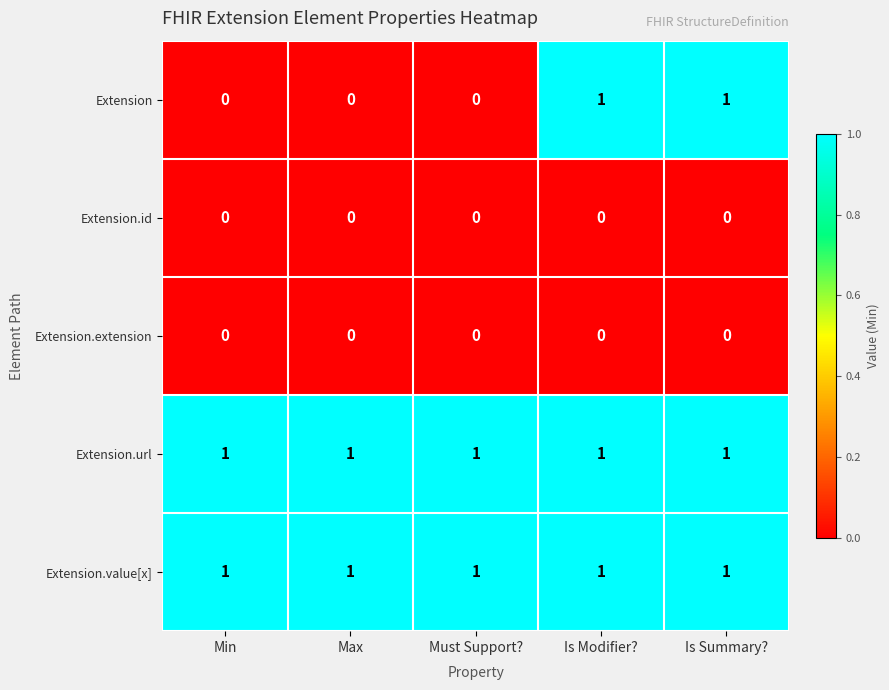

What is the total value across all series at Min?

2